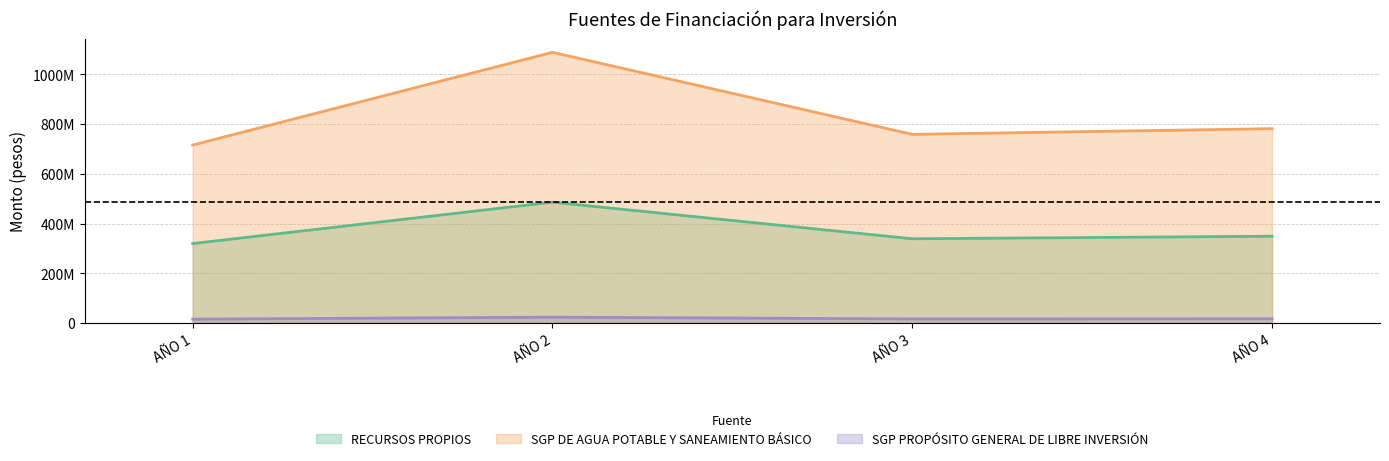

At which label does RECURSOS PROPIOS reach its minimum?

AÑO 1